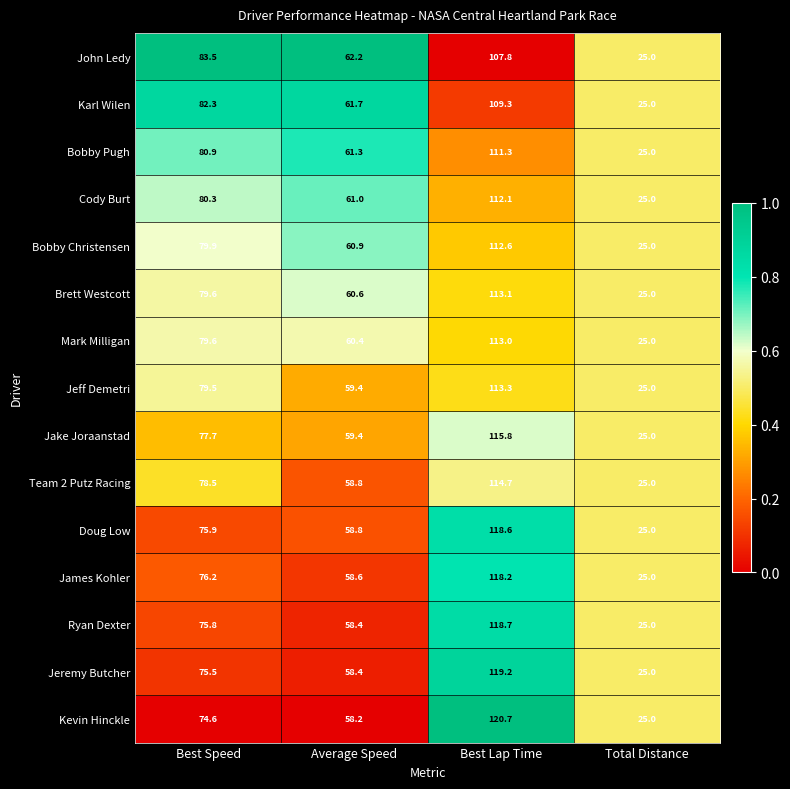

At which category is the sum across all series the highest?

Best Lap Time